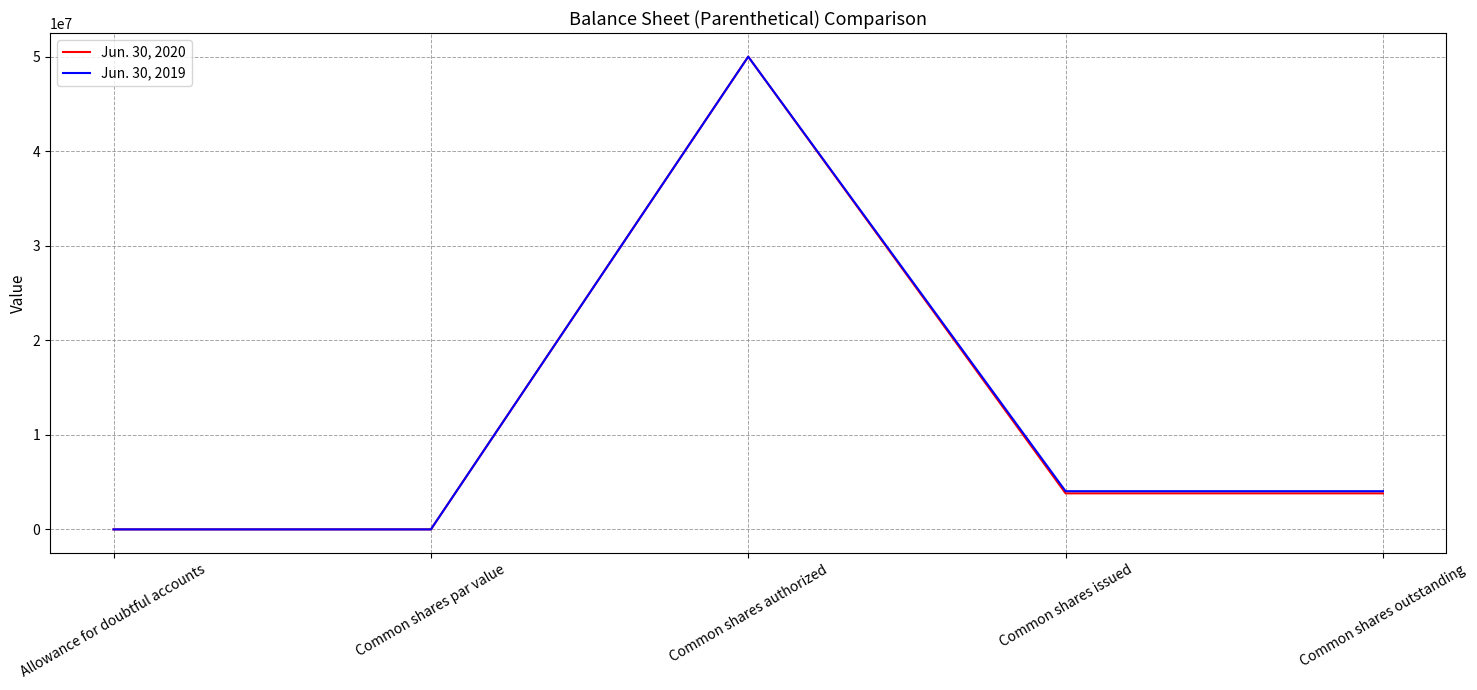

What are all the series names shown in the legend?

Jun. 30, 2020, Jun. 30, 2019